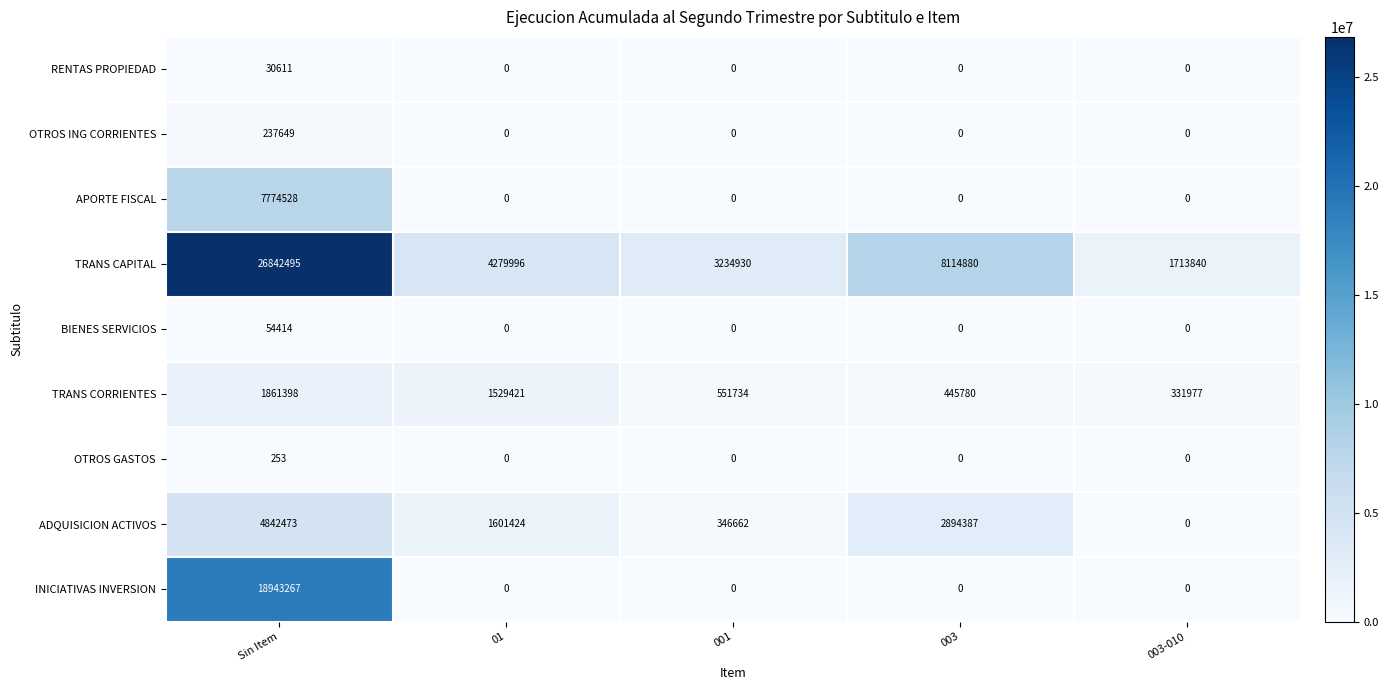

Which series has the largest range (max minus min)?

TRANS CAPITAL